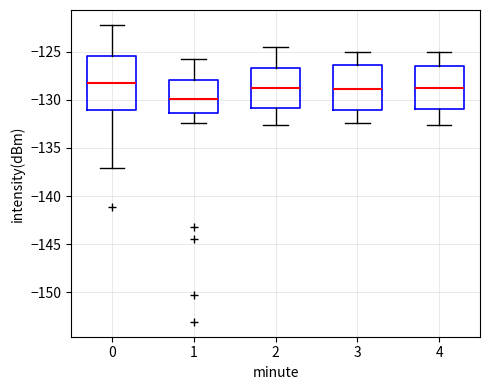

Where does the lower whisker of the box at x = 4 end on the y-axis? The values are not printed on the chart, so give them approximately, as read against the axis.

-132.5